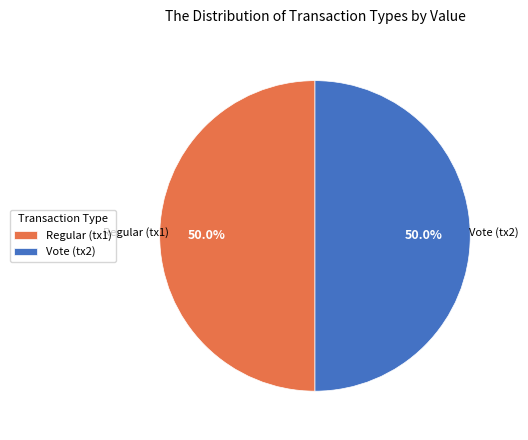

Approximately how many times larger is the value at Vote (tx2) compared to Regular (tx1)?

1.0